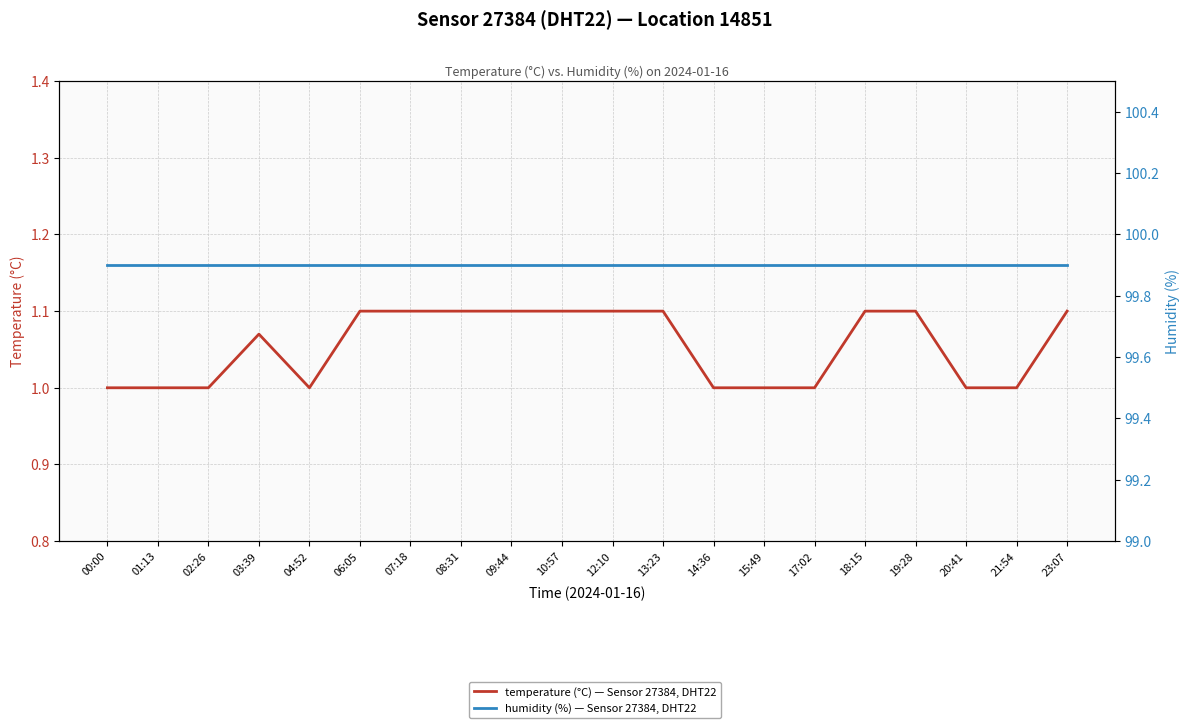

What is the label of the 15th point from the left?

17:02